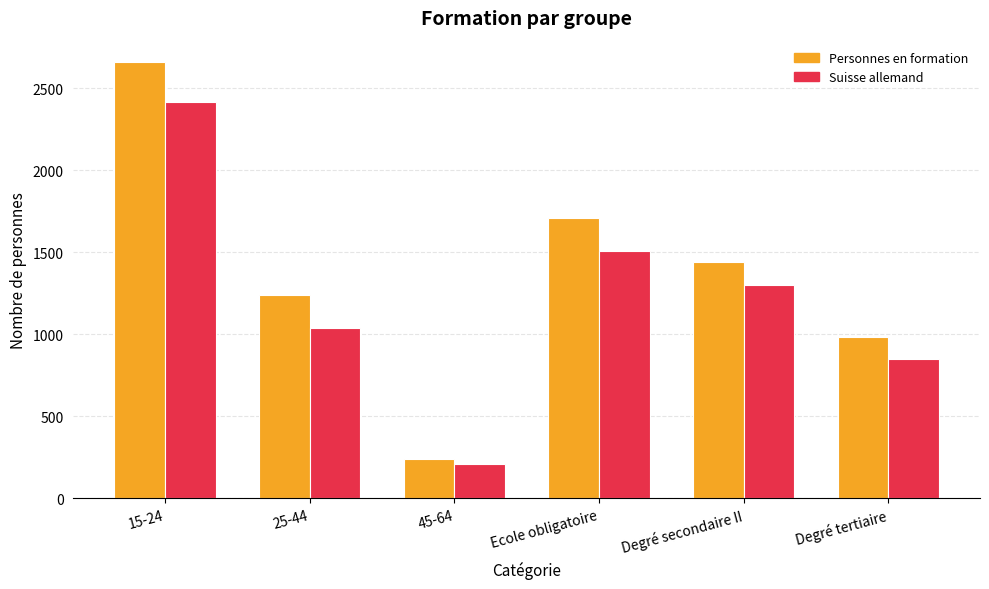

What is the maximum value shown in the chart?

2658.7